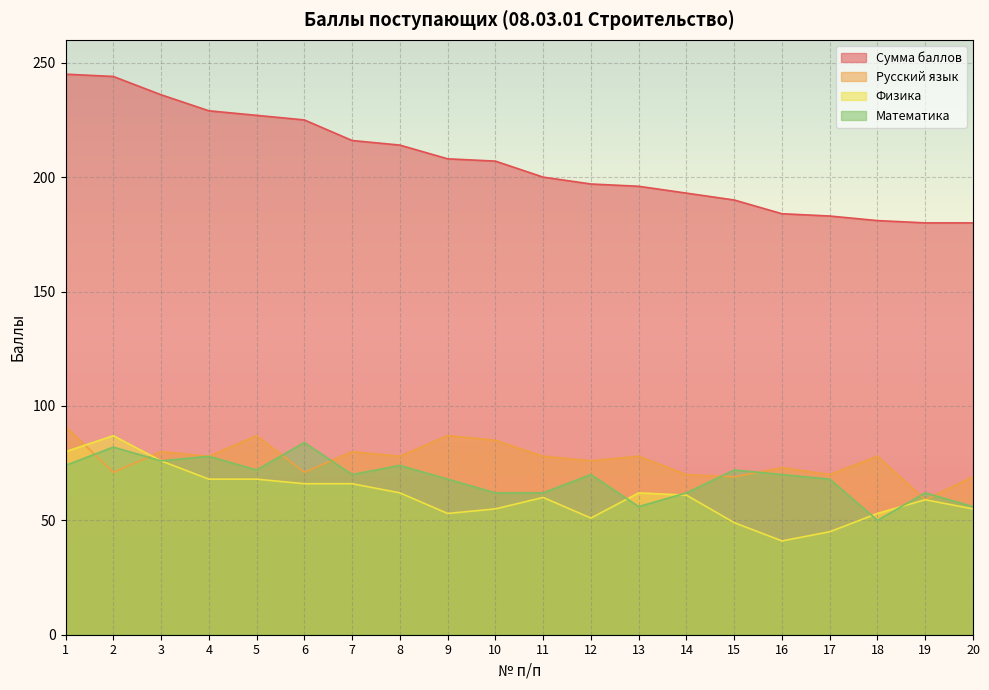

What is the value of the Физика point at the 3rd from the left?

76